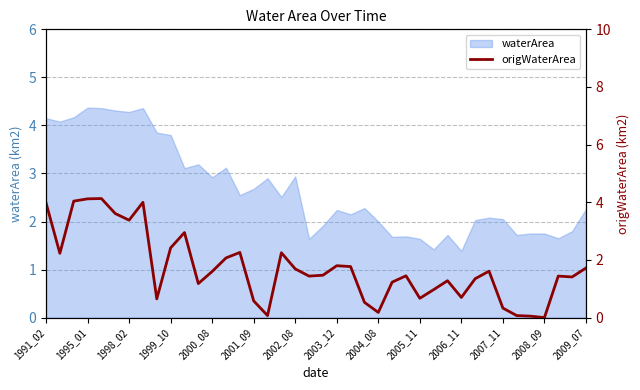

The value at 1995_01 is 0.5. True or false?

False